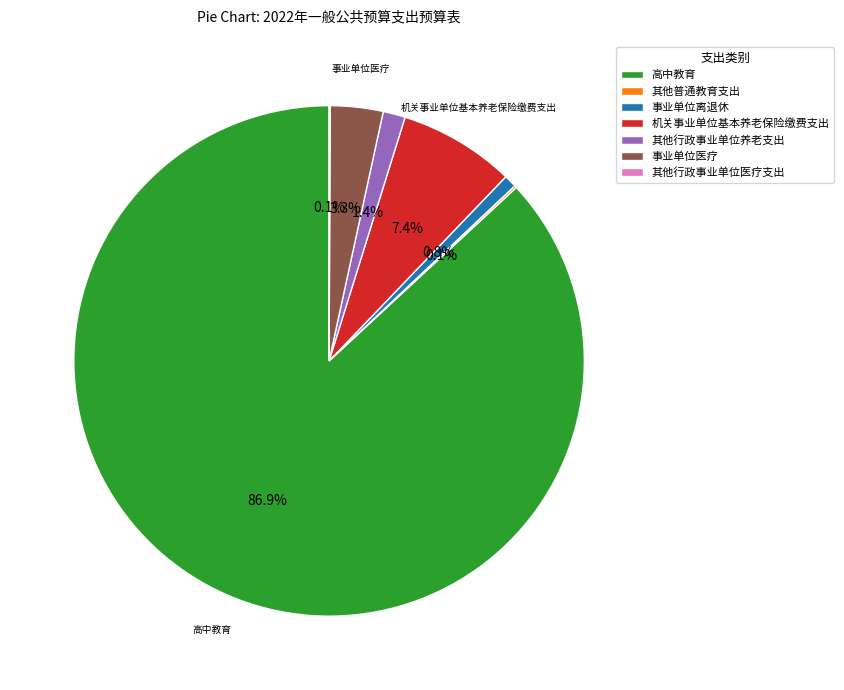

How much of the chart is everything except 高中教育?

13.1%